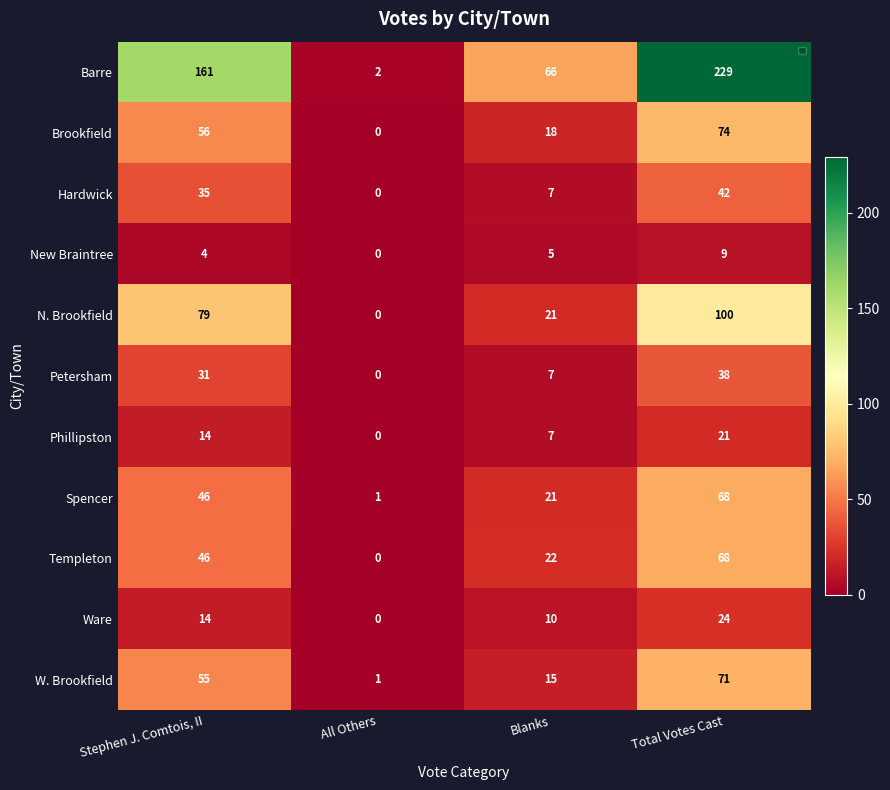

What is the spread (max minus min) of values at Stephen J. Comtois, II?

157